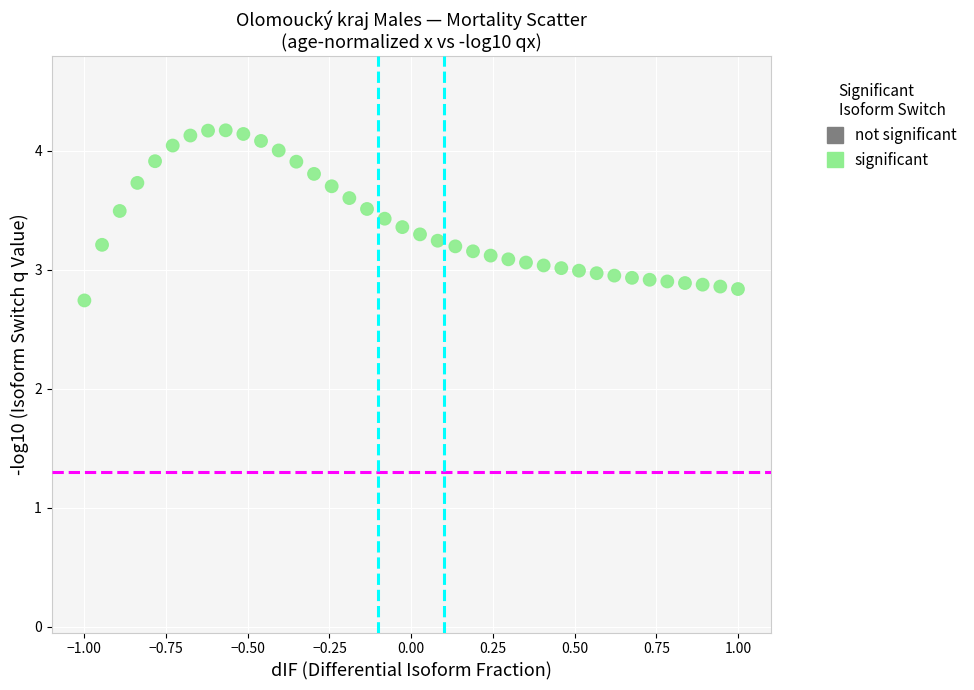

What is the range of Y values (max minus min)?

1.4